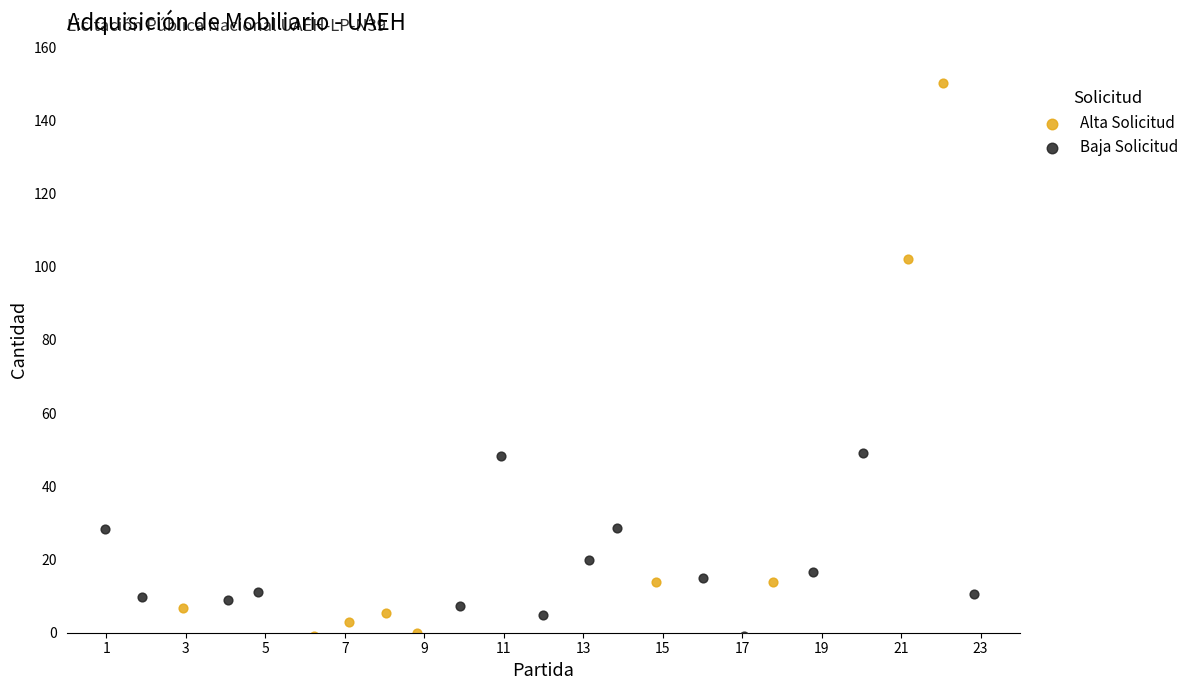

Which series reaches the maximum Y coordinate?

Alta Solicitud